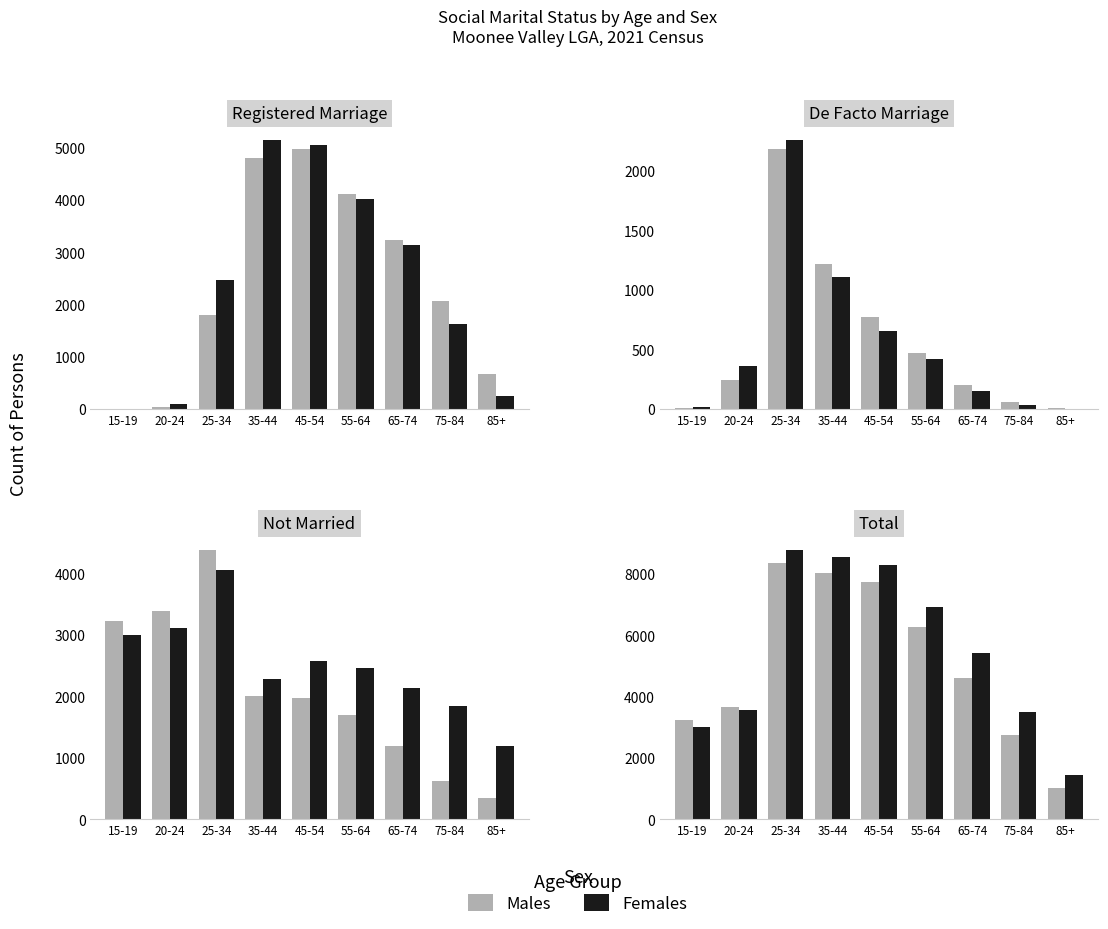

Rank the series at 45-54 from lowest to highest value.

Males, Females